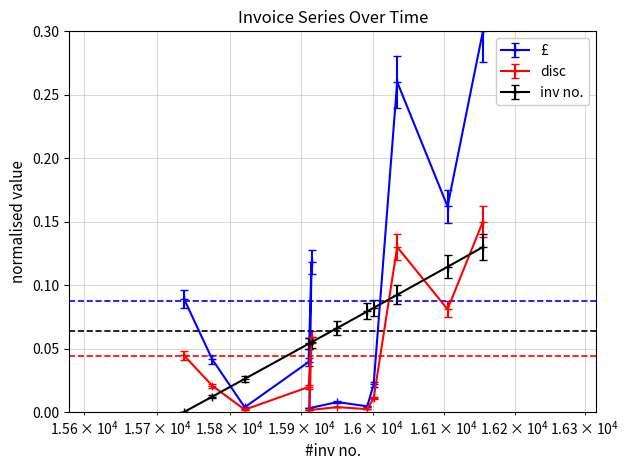

Does the chart have visible grid lines?

Yes